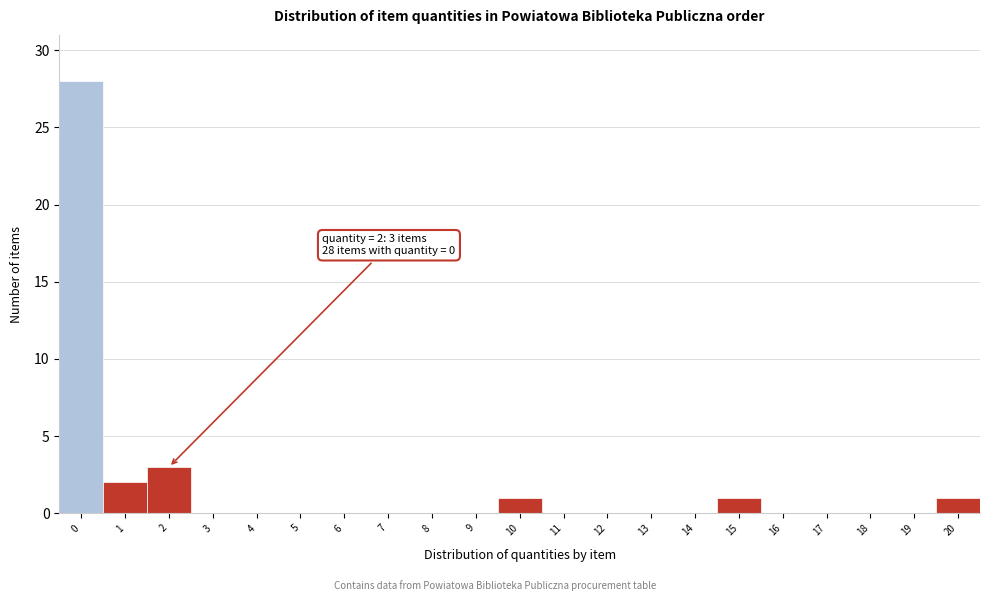

Reading left to right, list all the values displayed in this chart.

0=28	1=2	2=3	3=0	4=0	5=0	6=0	7=0	8=0	9=0	10=1	11=0	12=0	13=0	14=0	15=1	16=0	17=0	18=0	19=0	20=1